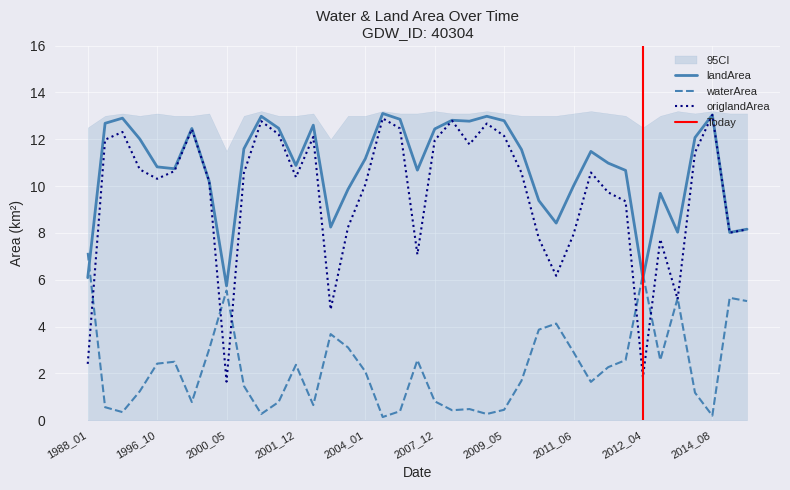

List the series in order of their peak value, lowest first.

waterArea, origlandArea, landArea